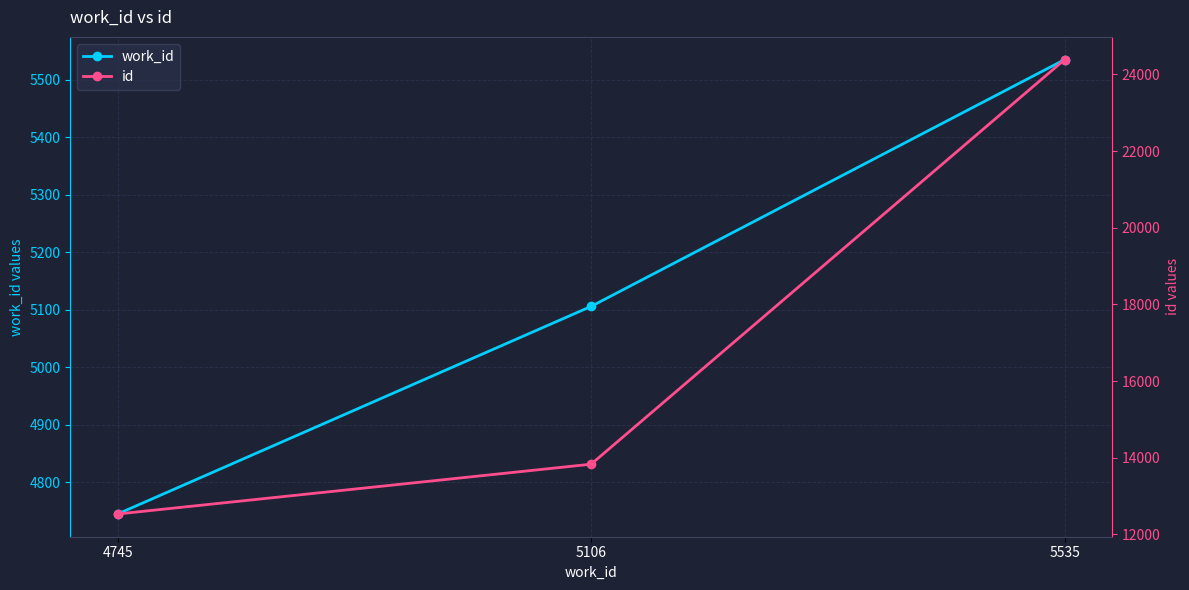

What are all the series names shown in the legend?

work_id, id